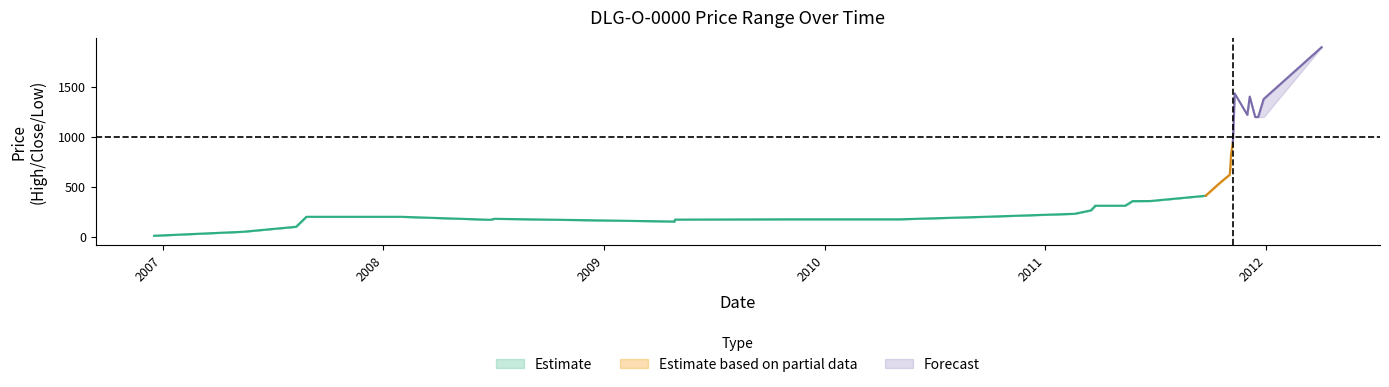

What is the difference between the maximum and minimum values in the Close series?

1890